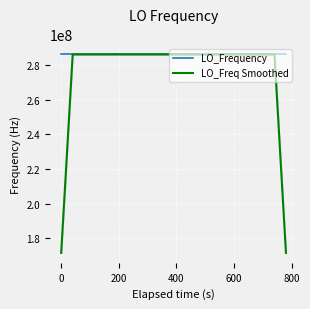

What is the lowest value of the LO_Frequency series?

286046994.9